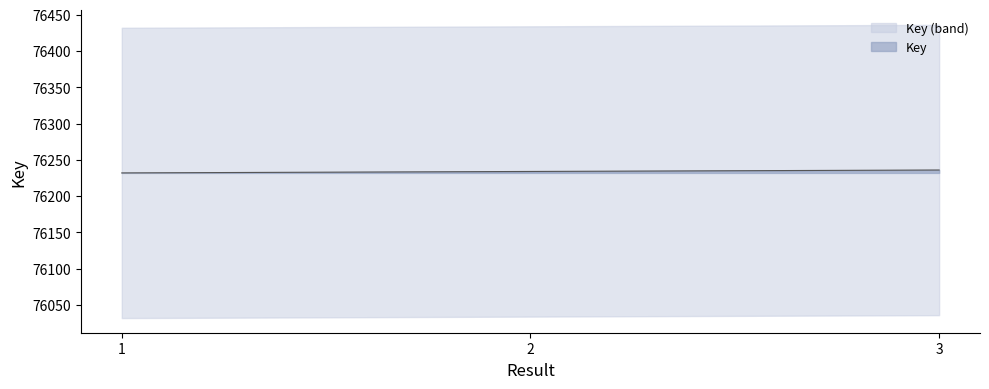

Which category has the lowest value across all series?

1